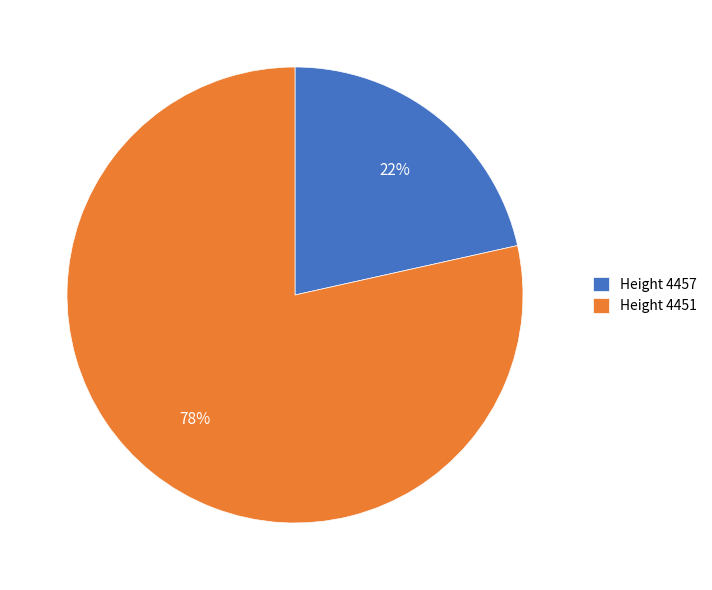

What is the largest slice in the pie chart?

Height 4451